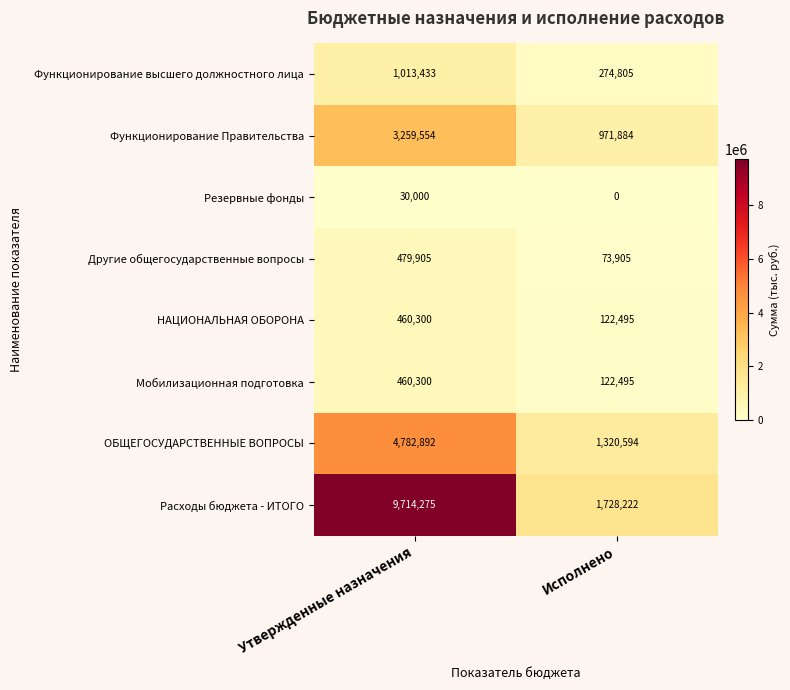

At which category does the chart reach its peak across all series?

Утвержденные назначения